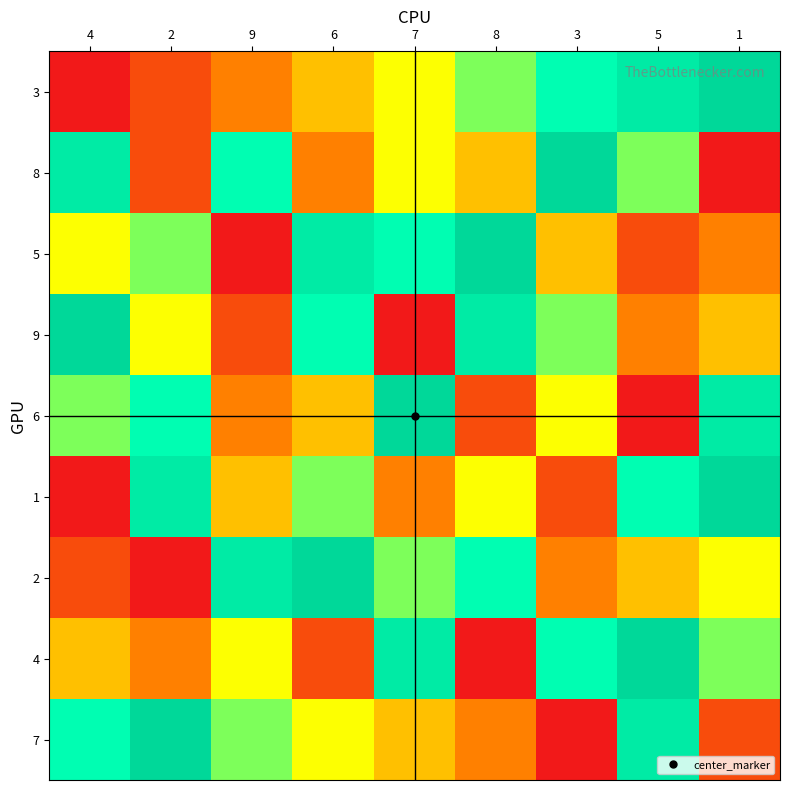

Reading left to right, extract all data points from this chart.

3: 4=1	2=2	9=3	6=4	7=5	8=6	3=7	5=8	1=9
8: 4=8	2=2	9=7	6=3	7=5	8=4	3=9	5=6	1=1
5: 4=5	2=6	9=1	6=8	7=7	8=9	3=4	5=2	1=3
9: 4=9	2=5	9=2	6=7	7=1	8=8	3=6	5=3	1=4
6: 4=6	2=7	9=3	6=4	7=9	8=2	3=5	5=1	1=8
1: 4=1	2=8	9=4	6=6	7=3	8=5	3=2	5=7	1=9
2: 4=2	2=1	9=8	6=9	7=6	8=7	3=3	5=4	1=5
4: 4=4	2=3	9=5	6=2	7=8	8=1	3=7	5=9	1=6
7: 4=7	2=9	9=6	6=5	7=4	8=3	3=1	5=8	1=2